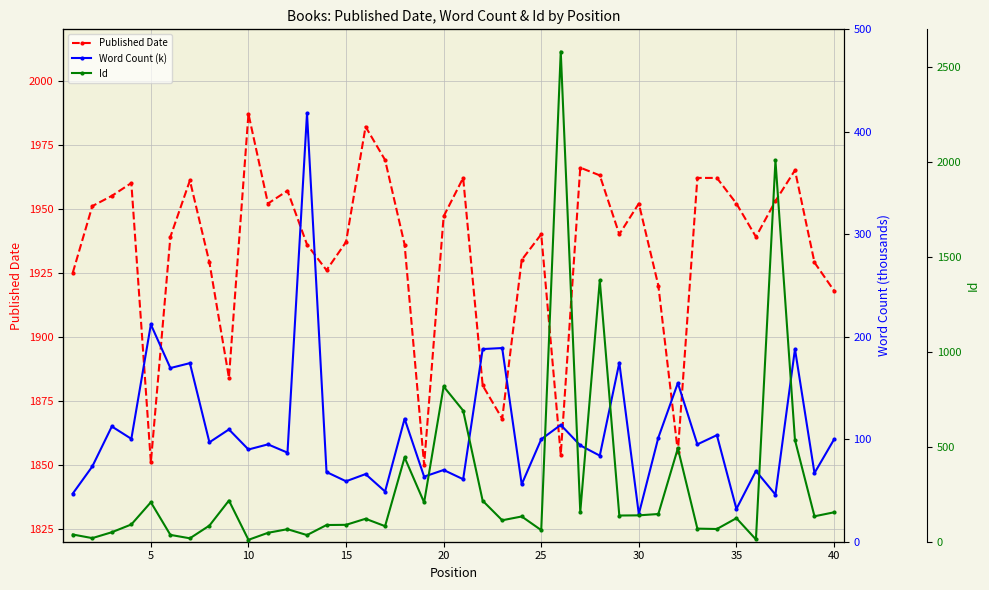

How many values in the Word Count (k) series exceed 95?

19